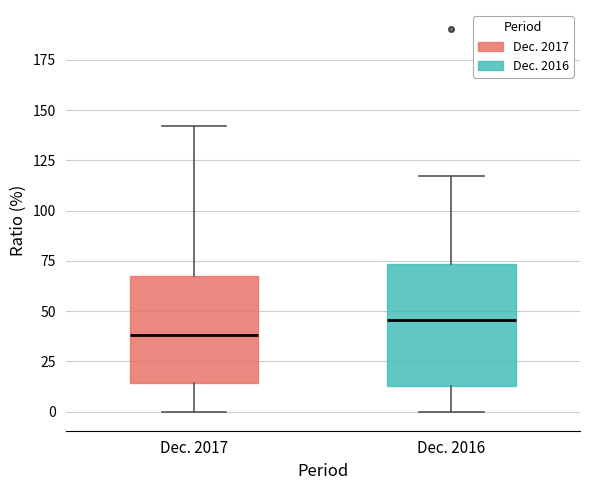

Where does the median line of the box for Dec. 2017 sit on the y-axis? The values are not printed on the chart, so give them approximately, as read against the axis.

40